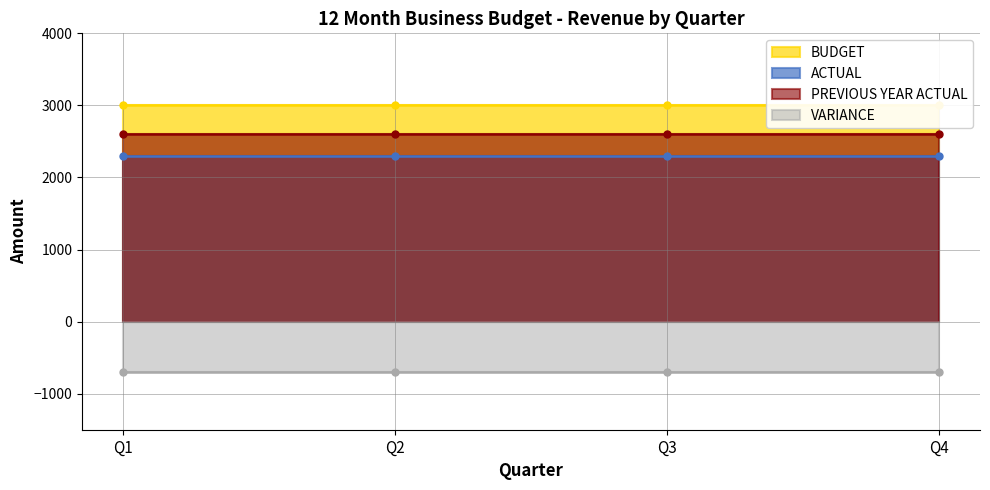

True or false: PREVIOUS YEAR ACTUAL has a value of 3546 at Q2.

False